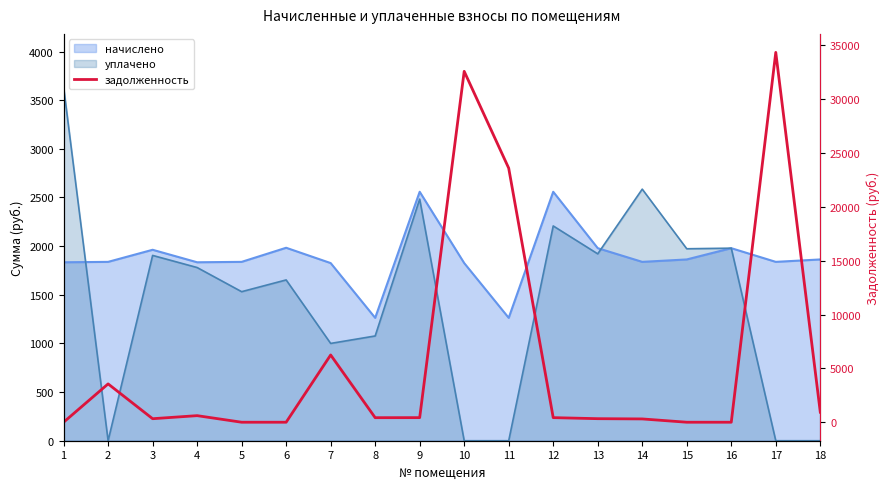

How many lines are shown in the chart?

1